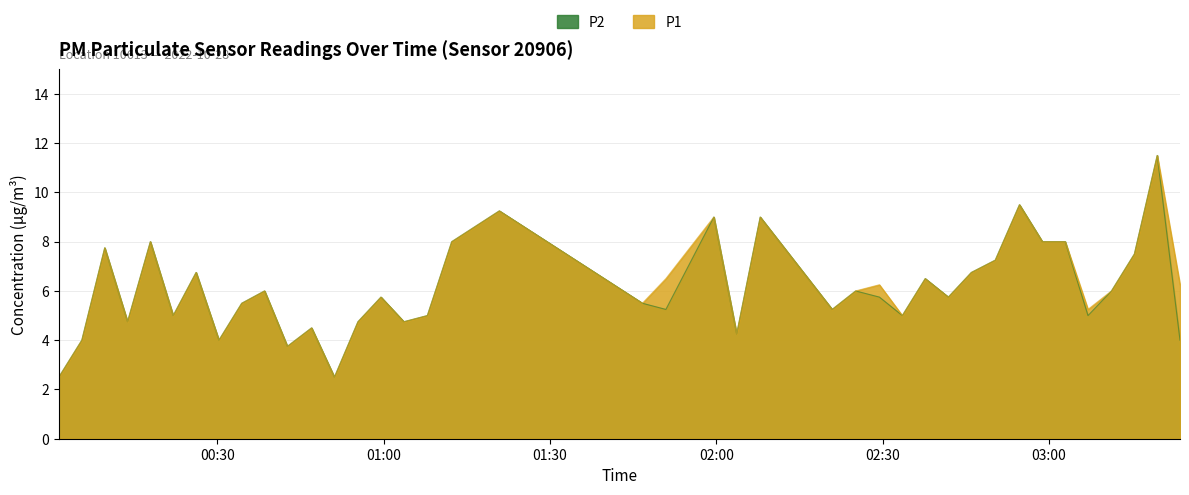

What is the maximum value shown in the chart?

11.5